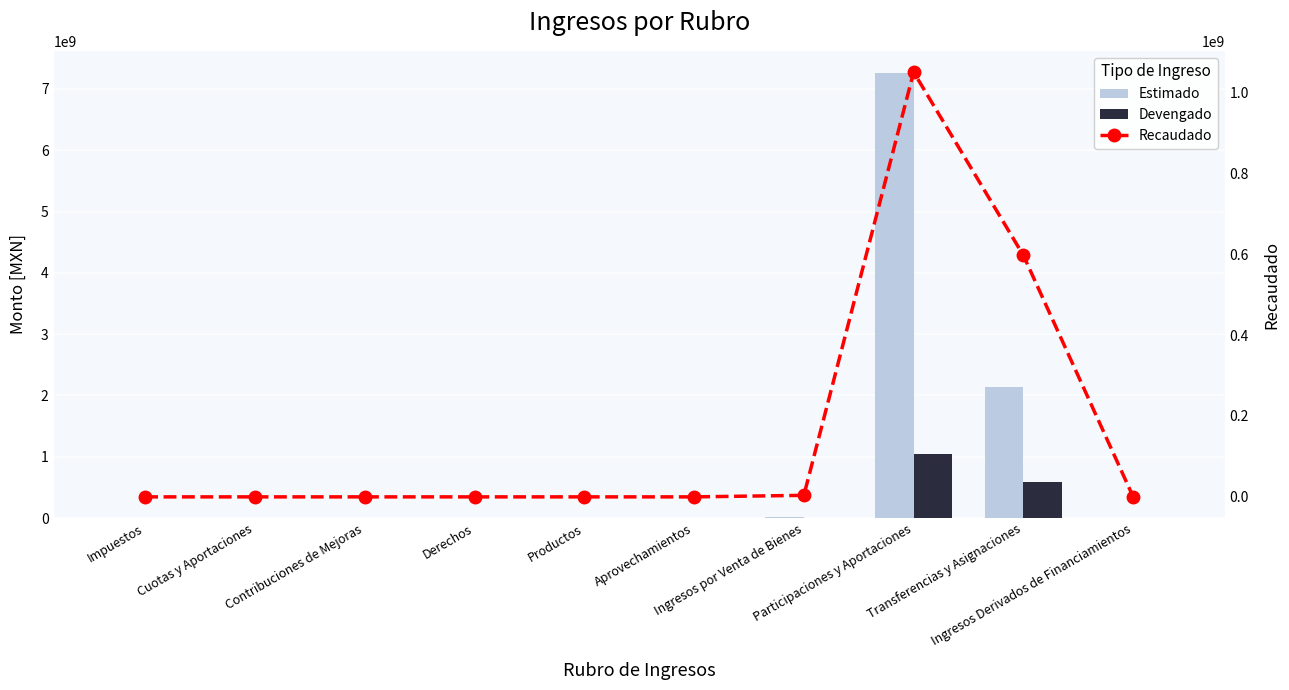

What is the sum of all Devengado values?

1651350513.6